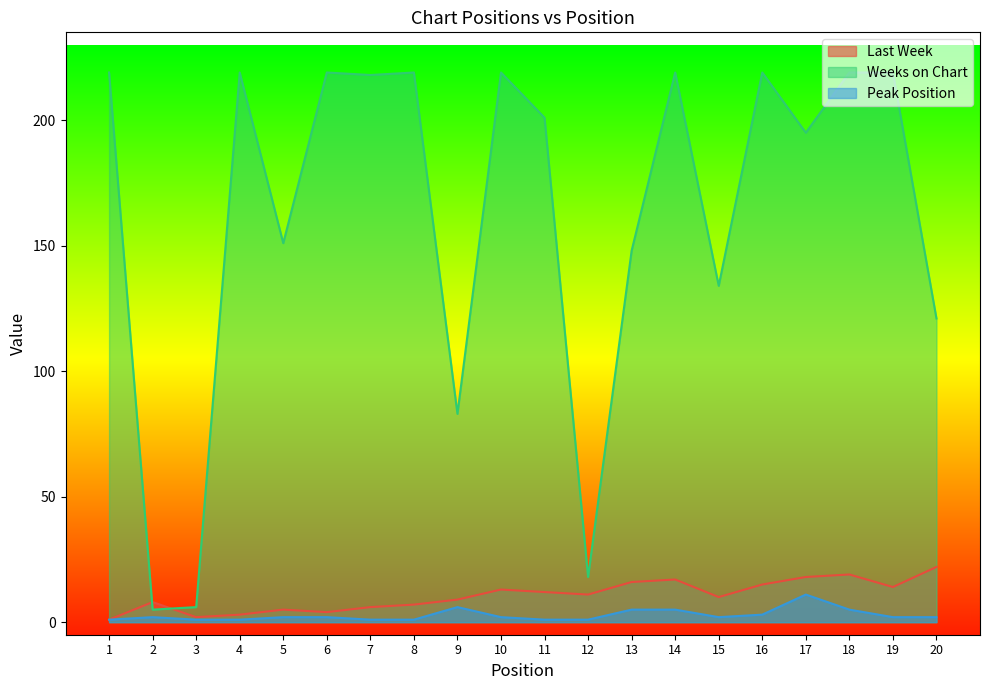

Which series has the largest total across all categories?

Weeks on Chart